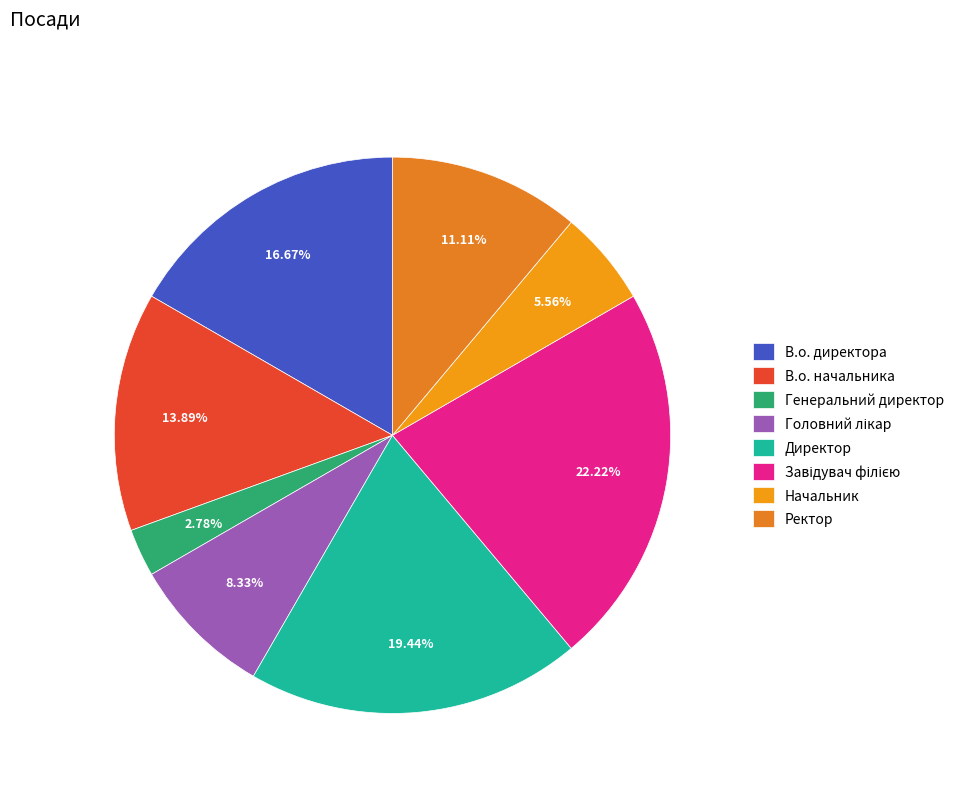

How many slices are in this pie chart?

8